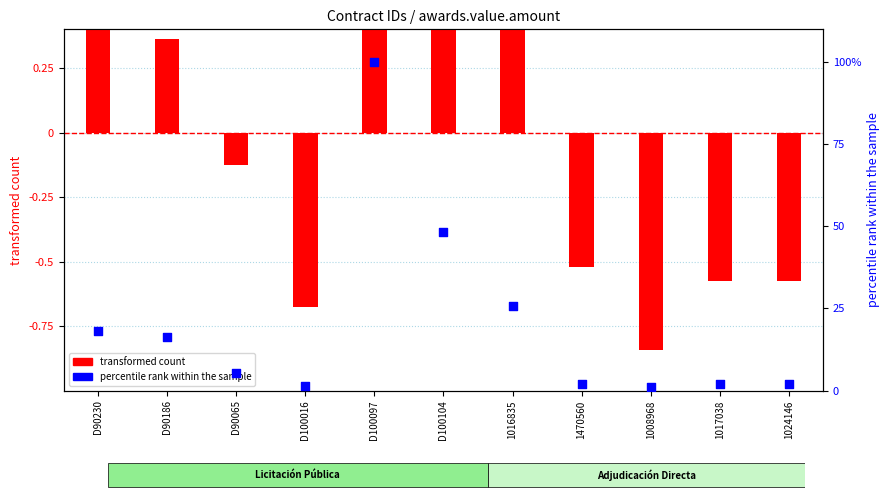

At how many categories does at least one series exceed 81?

1